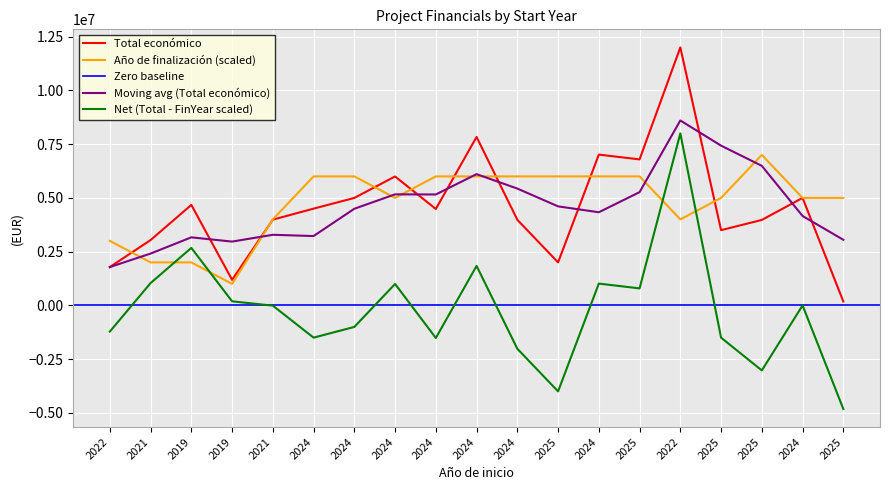

What is the label of the 12th point from the left?

2025